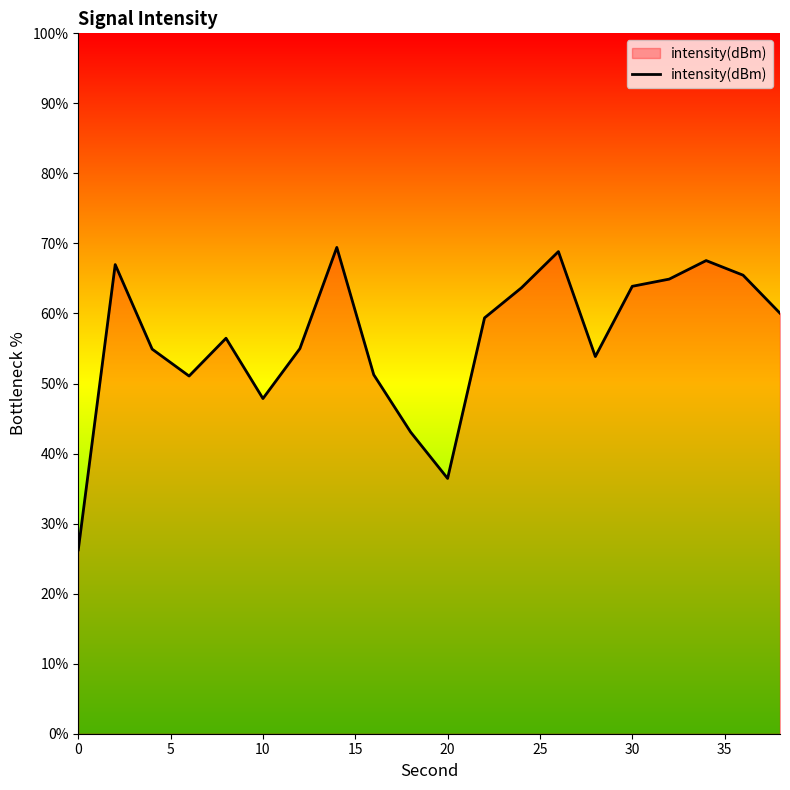

What is the minimum value shown in the chart?

26.3